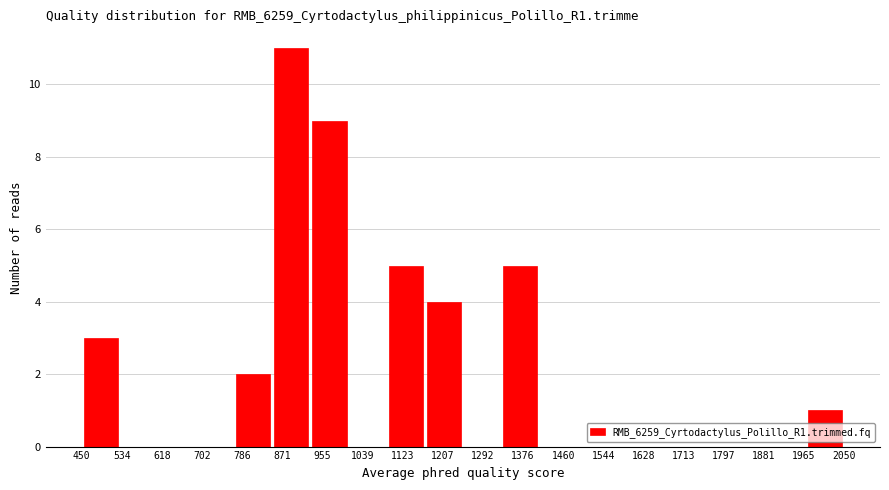

Reading left to right, list every bar in this chart as the range it spans on the x-axis followed by its height. The values are not printed on the chart, so give them approximately, as read against the axis.

450 to 530: 3
530 to 610: 0
610 to 690: 0
690 to 770: 0
770 to 850: 2
850 to 930: 11
930 to 1010: 9
1010 to 1090: 0
1090 to 1170: 5
1170 to 1250: 4
1250 to 1330: 0
1330 to 1410: 5
1410 to 1490: 0
1490 to 1570: 0
1570 to 1650: 0
1650 to 1730: 0
1730 to 1810: 0
1810 to 1890: 0
1890 to 1970: 0
1970 to 2050: 1